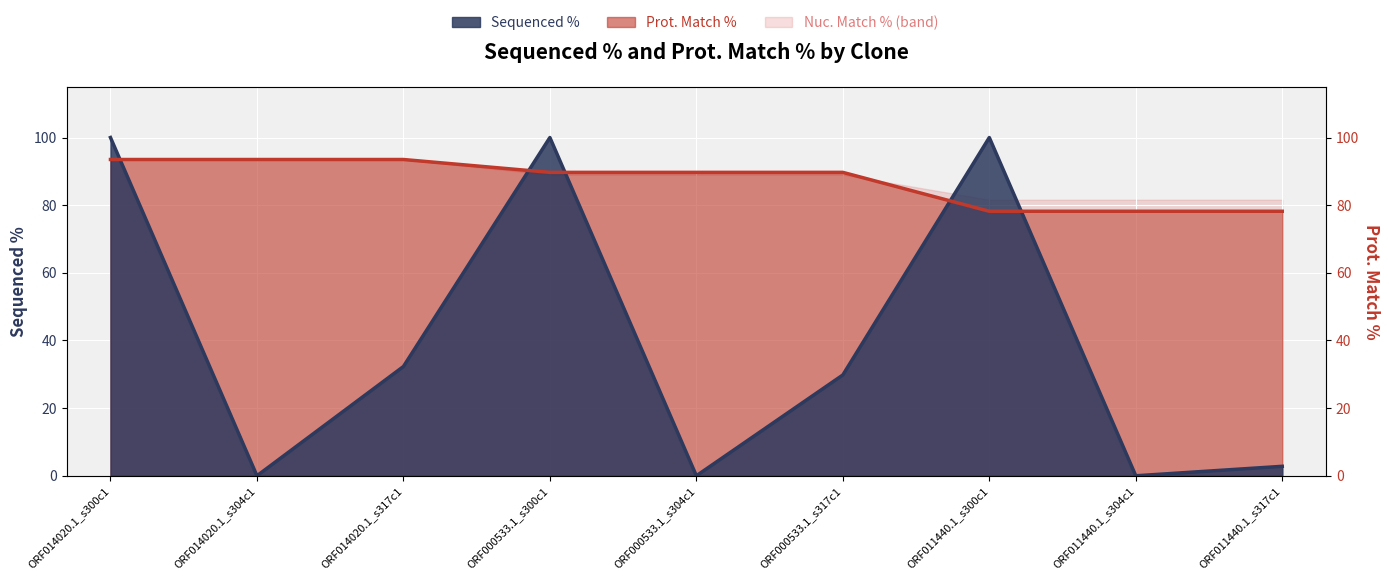

Count the number of categories in the chart.

9